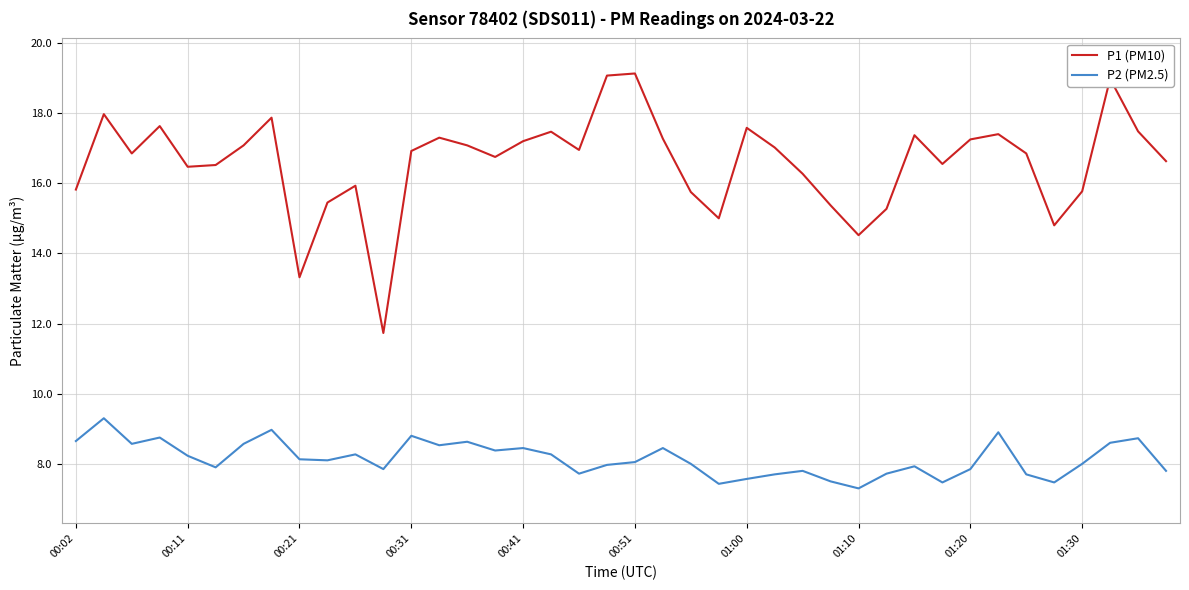

What is the difference between the maximum and minimum values in the P2 (PM2.5) series?

2.0